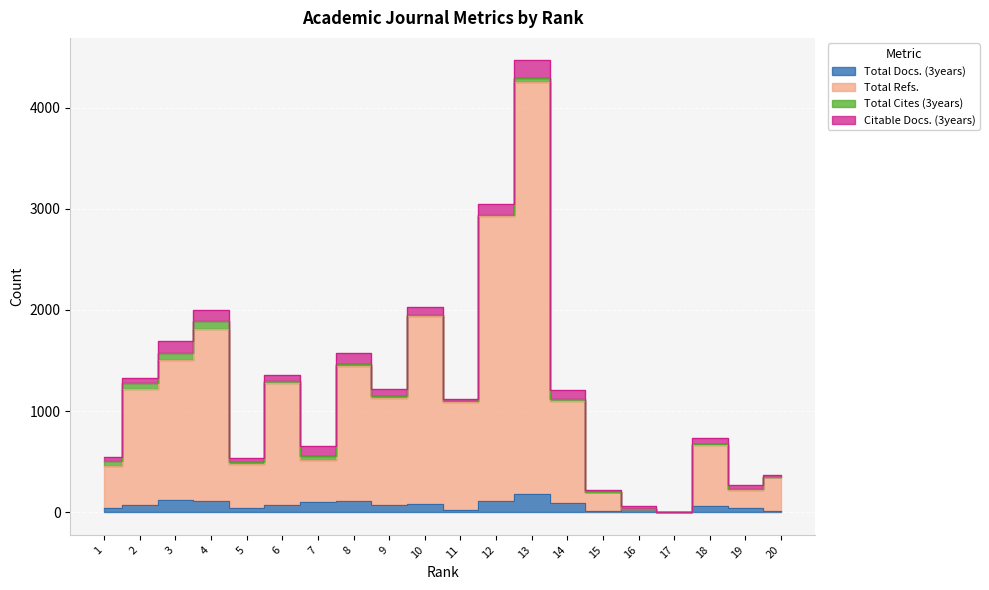

At which label does Total Refs. reach its peak?

13